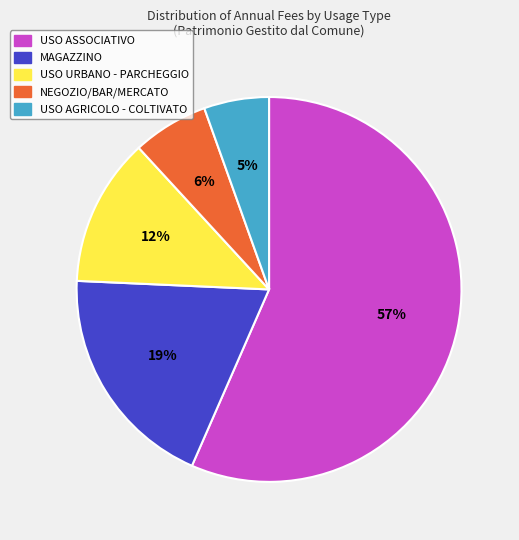

To the nearest percent, what portion does USO URBANO - PARCHEGGIO represent?

12%